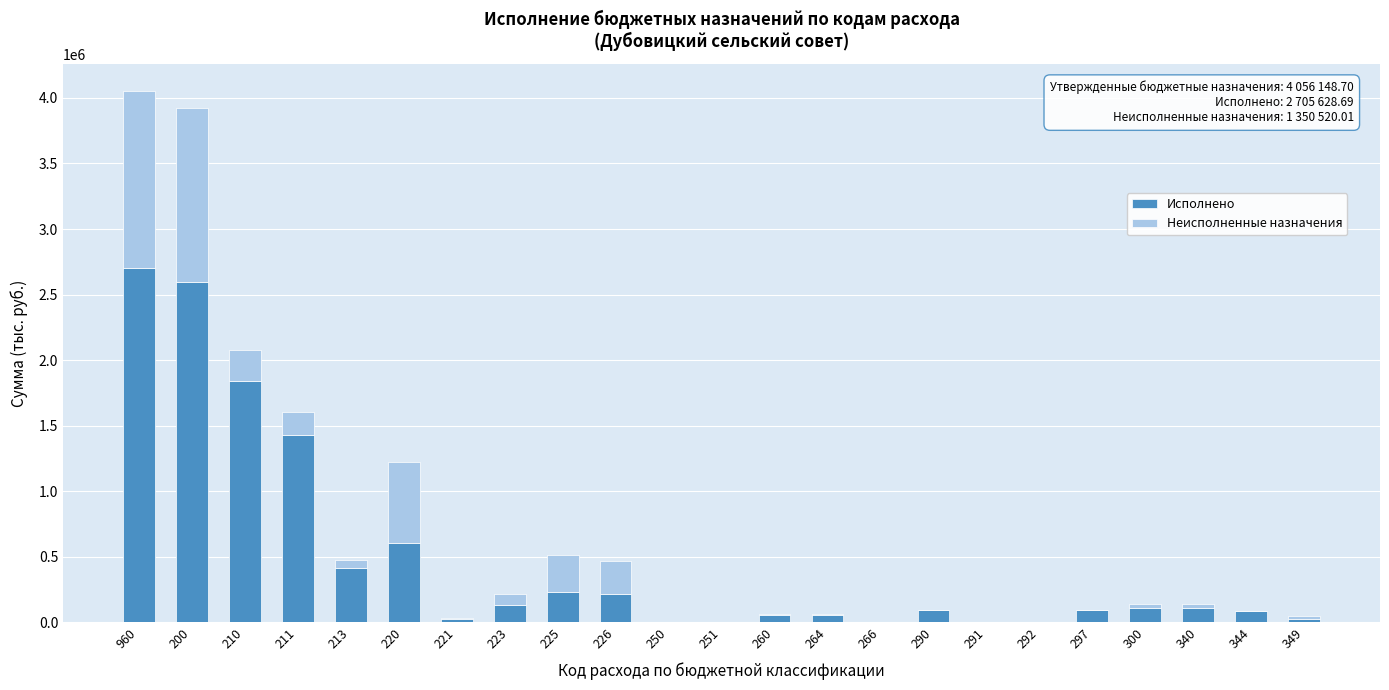

What is the total value across all series at 210?

2074762.0